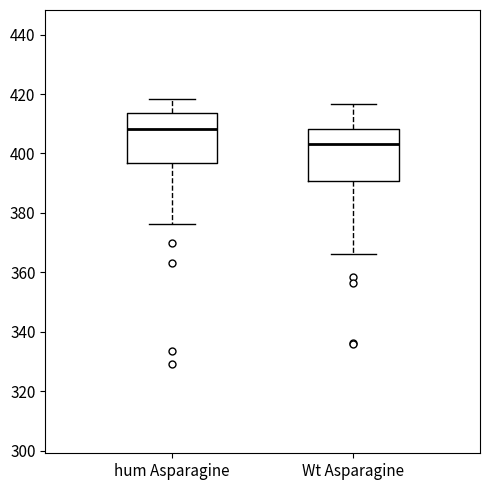

Reading left to right, read every box against the y-axis: the position of its median line, the range the box covers, and the ends of its whiskers. The values are not printed on the chart, so give them approximately, as read against the axis.

hum Asparagine: median 408, box 396 to 414, whiskers 376 to 418
Wt Asparagine: median 404, box 390 to 408, whiskers 366 to 416